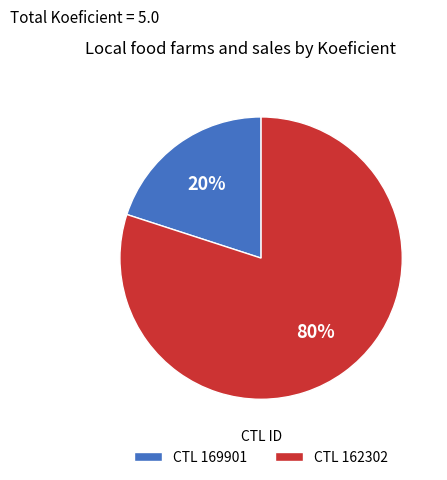

What percentage is the CTL 169901 slice, to the nearest percent?

20%